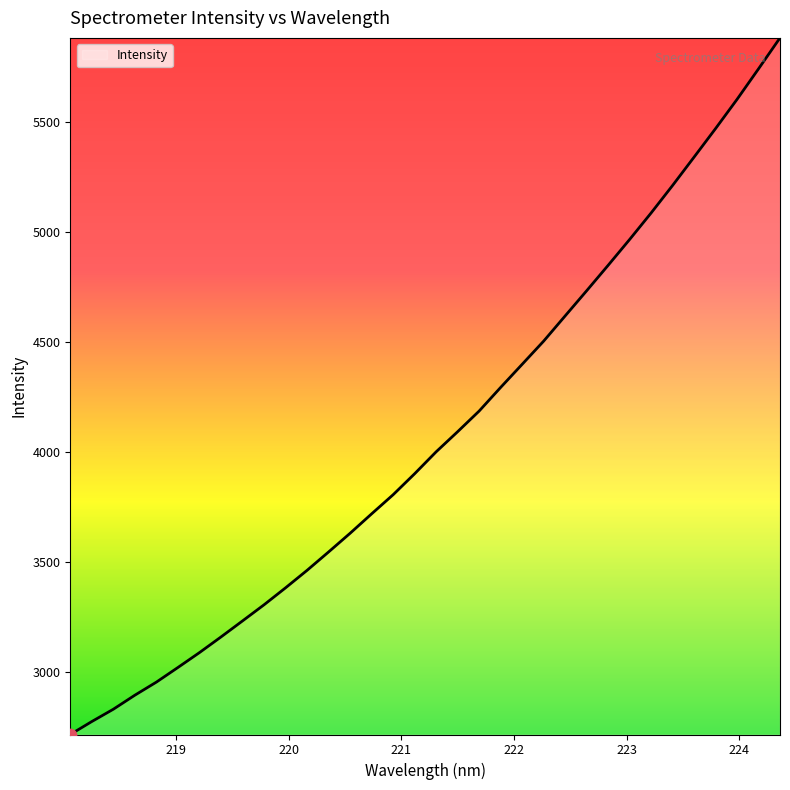

What is the minimum value shown in the chart?

2717.7